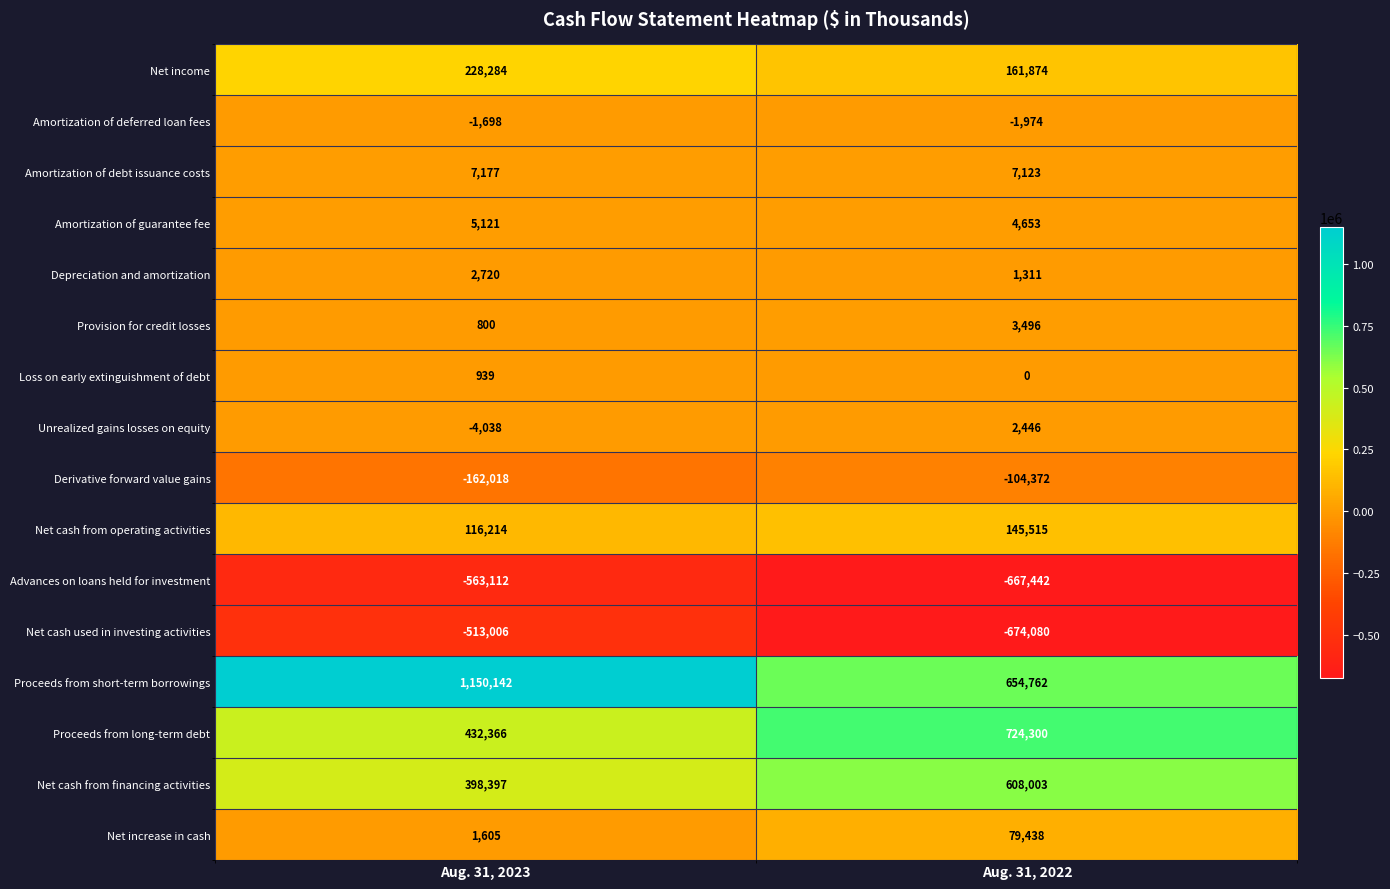

How many values in Unrealized gains losses on equity are above zero?

1